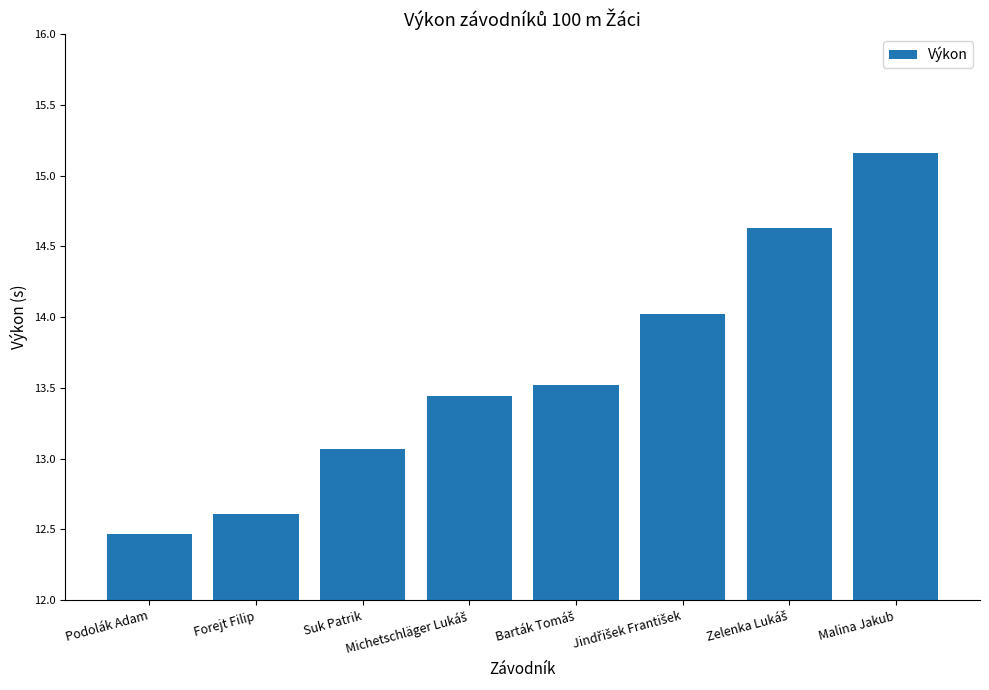

Is it true that the value at Forejt Filip is 5.2?

False